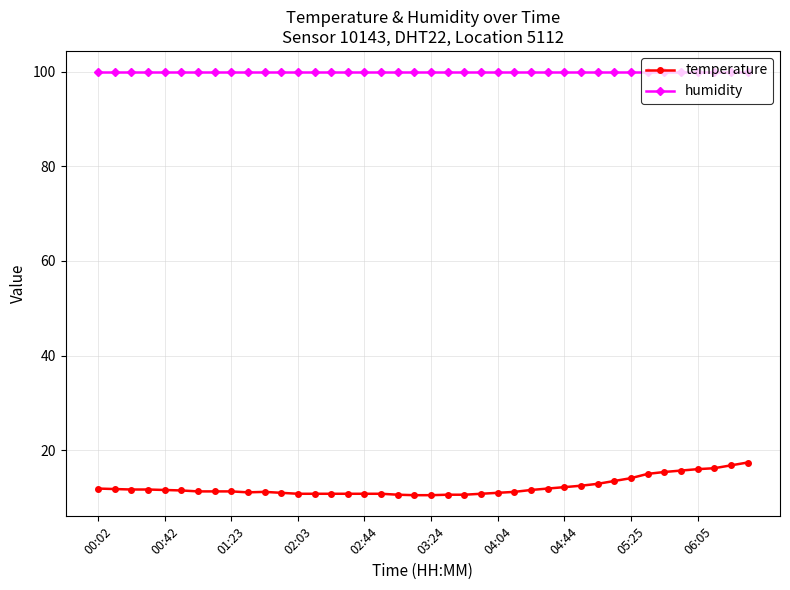

Rank the series by their maximum value, from lowest to highest.

temperature, humidity